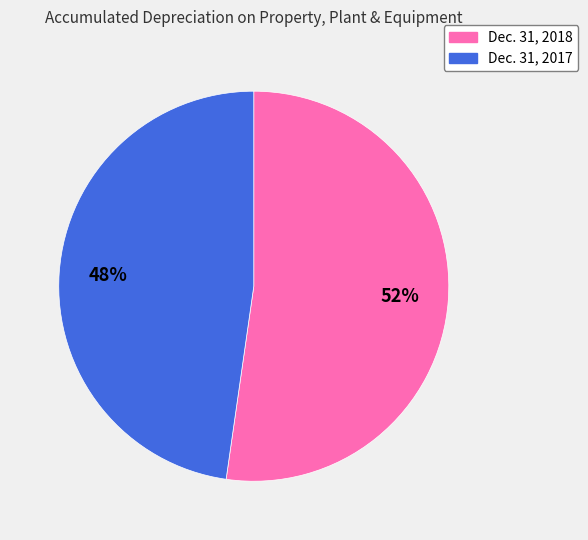

Is Dec. 31, 2018 the majority of the pie?

Yes